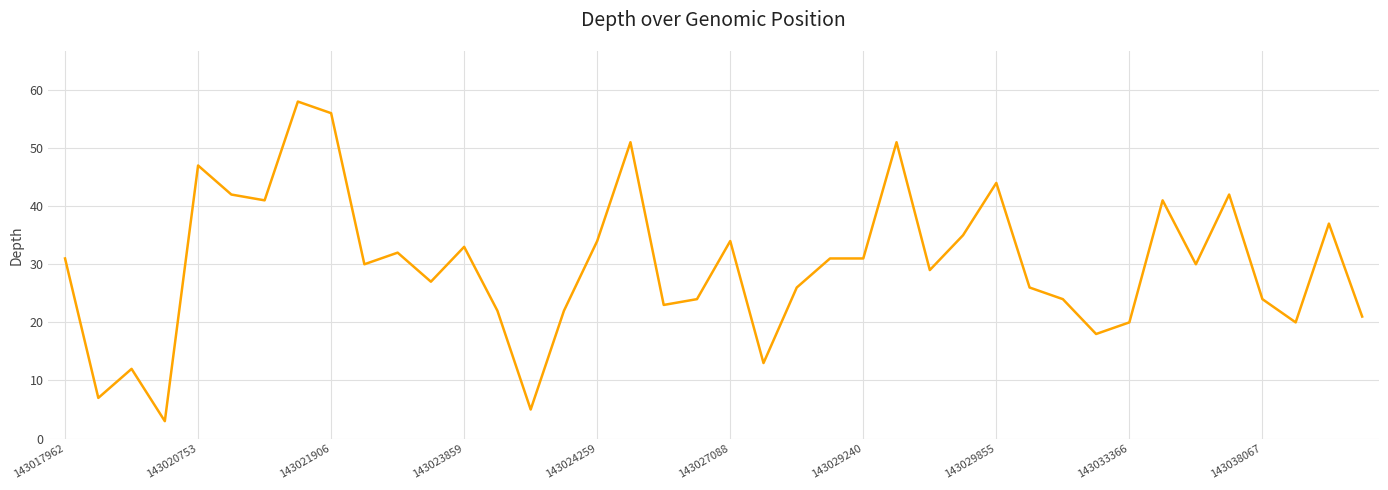

What is the difference between the maximum and minimum values?

55